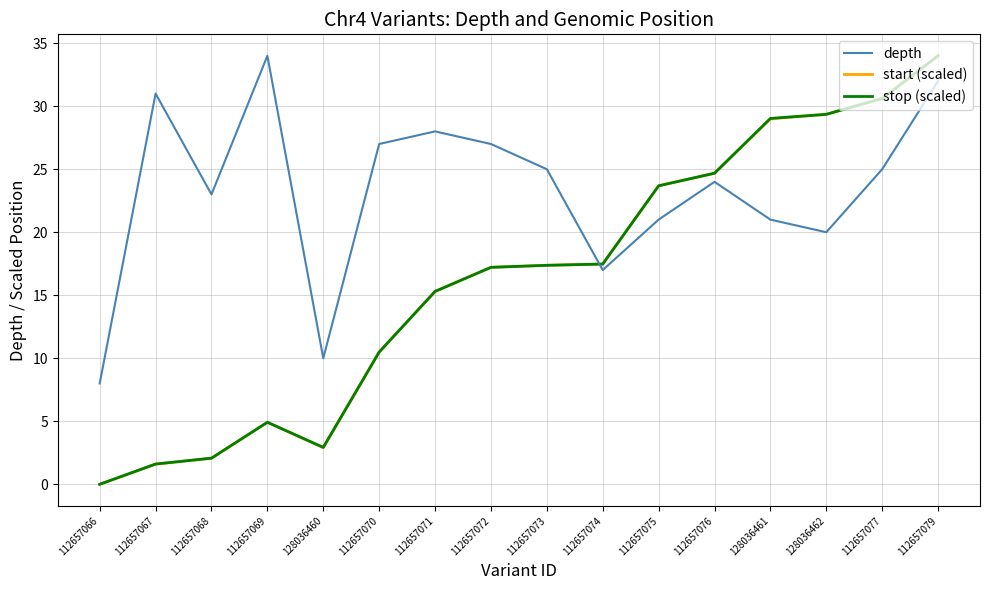

What position from the right is 112657067?

15